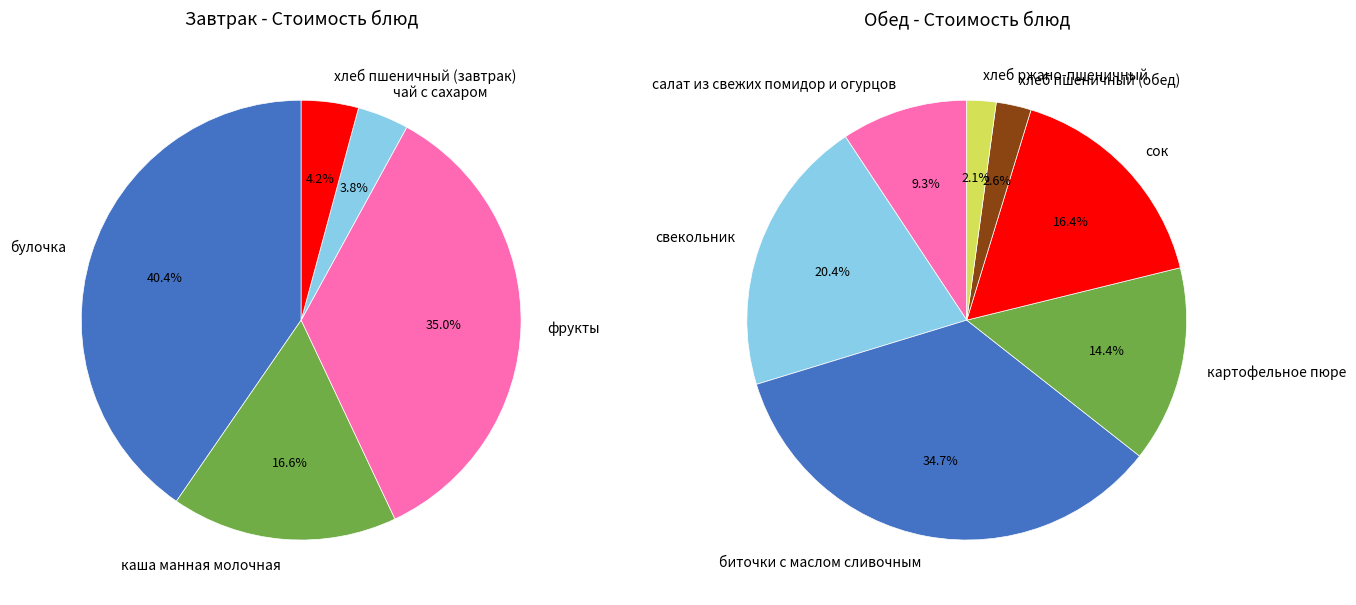

Is there a majority slice in this chart?

No